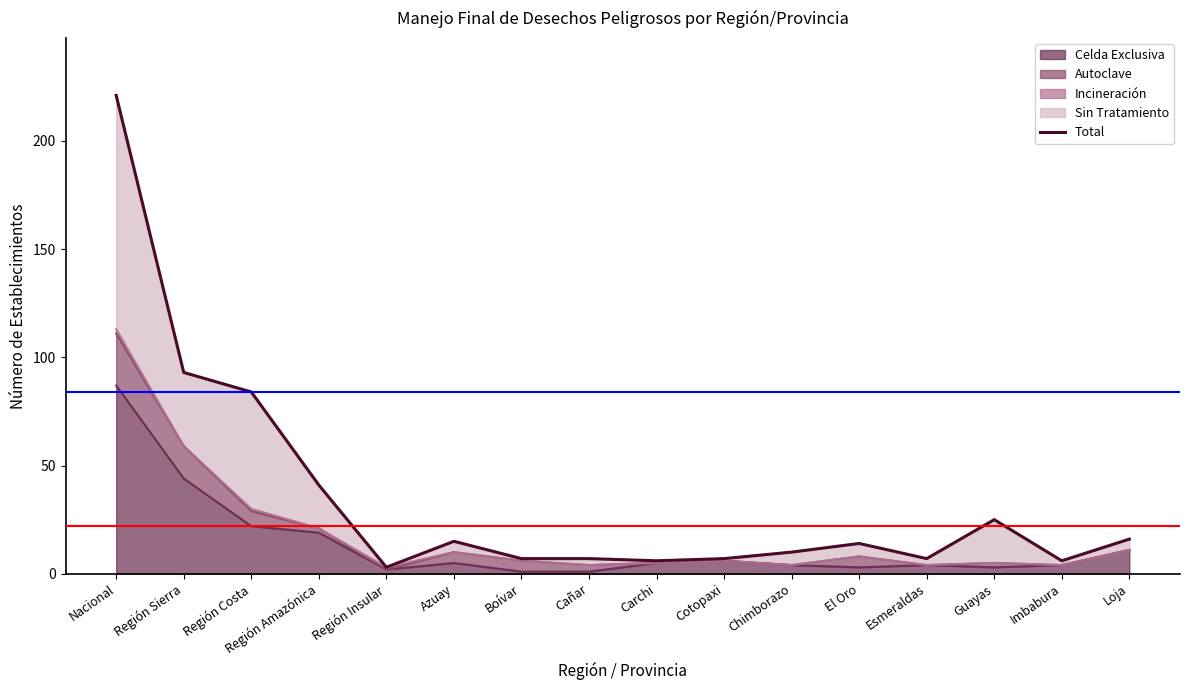

Where does the data first go above 14?

Nacional